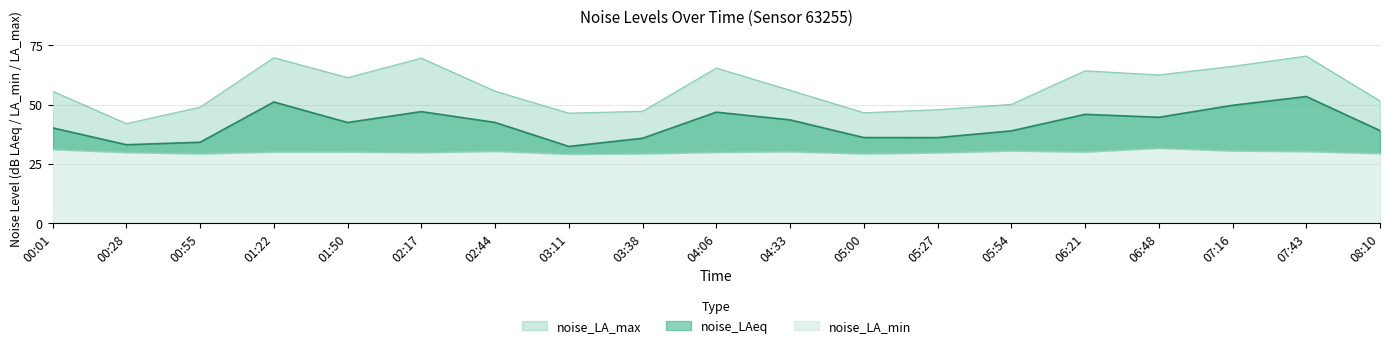

In noise_LAeq, how many points are higher than both neighbors (excluding endpoints)?

5